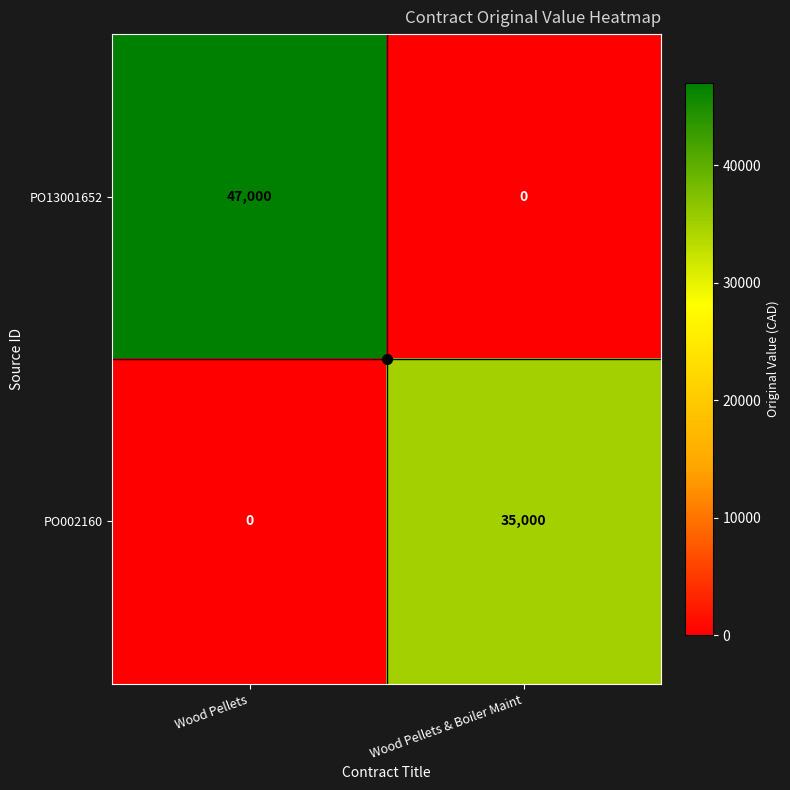

What is the average value of the PO13001652 series?

23500